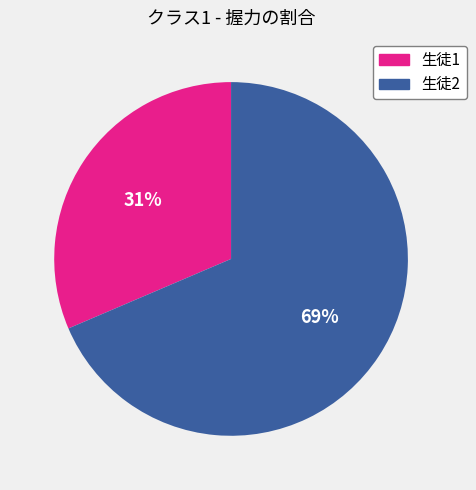

To the nearest percent, what is the average slice percentage?

50%